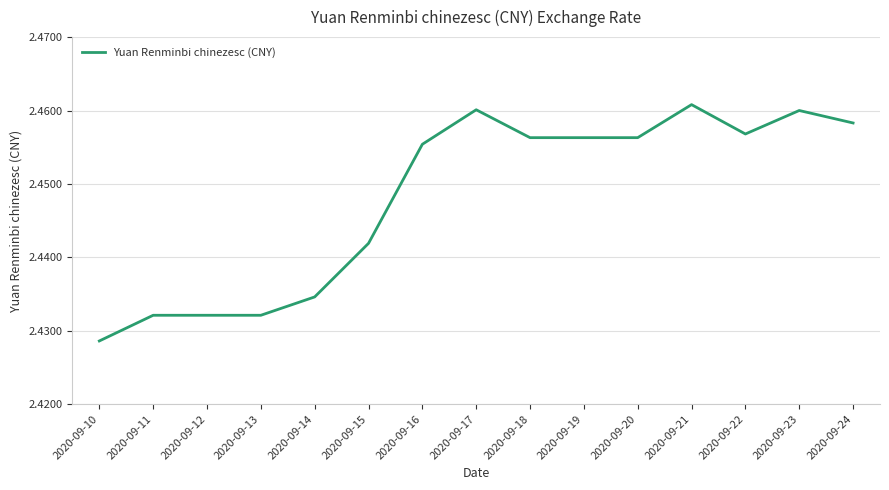

How many lines are shown in the chart?

1